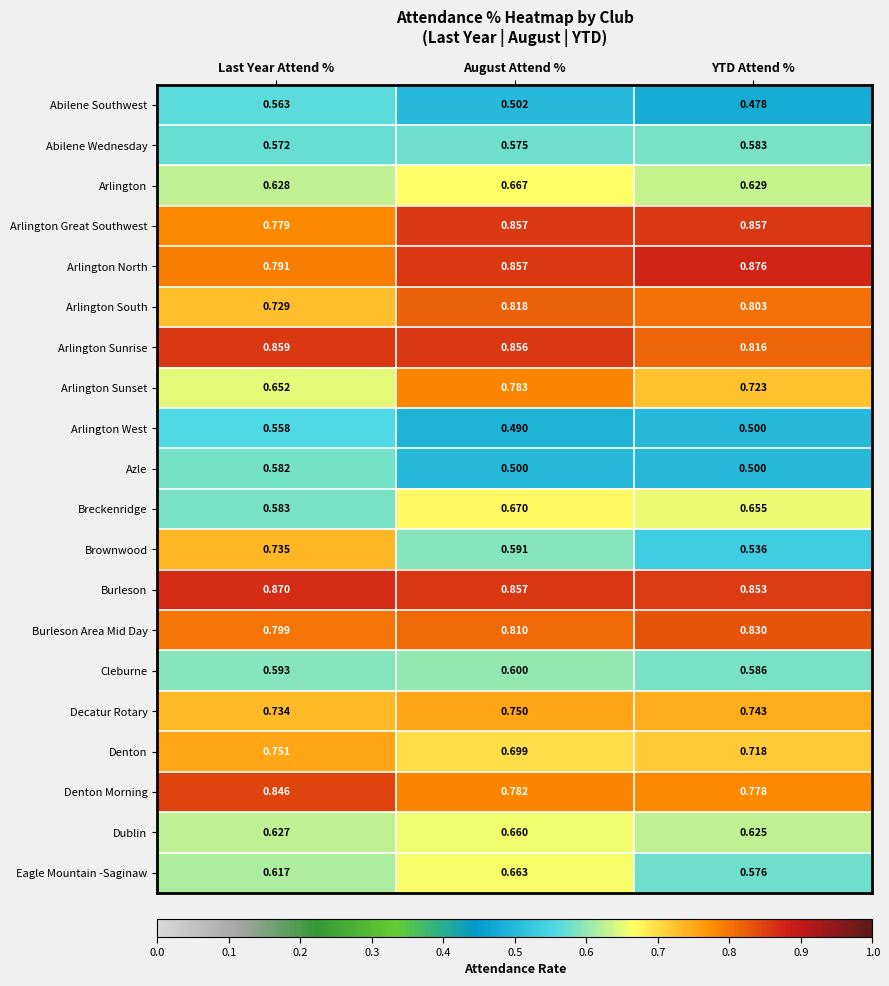

List the series in order of their peak value, highest first.

Arlington North, Burleson, Arlington Sunrise, Arlington Great Southwest, Denton Morning, Burleson Area Mid Day, Arlington South, Arlington Sunset, Denton, Decatur Rotary, Brownwood, Breckenridge, Arlington, Eagle Mountain -Saginaw, Dublin, Cleburne, Abilene Wednesday, Azle, Abilene Southwest, Arlington West